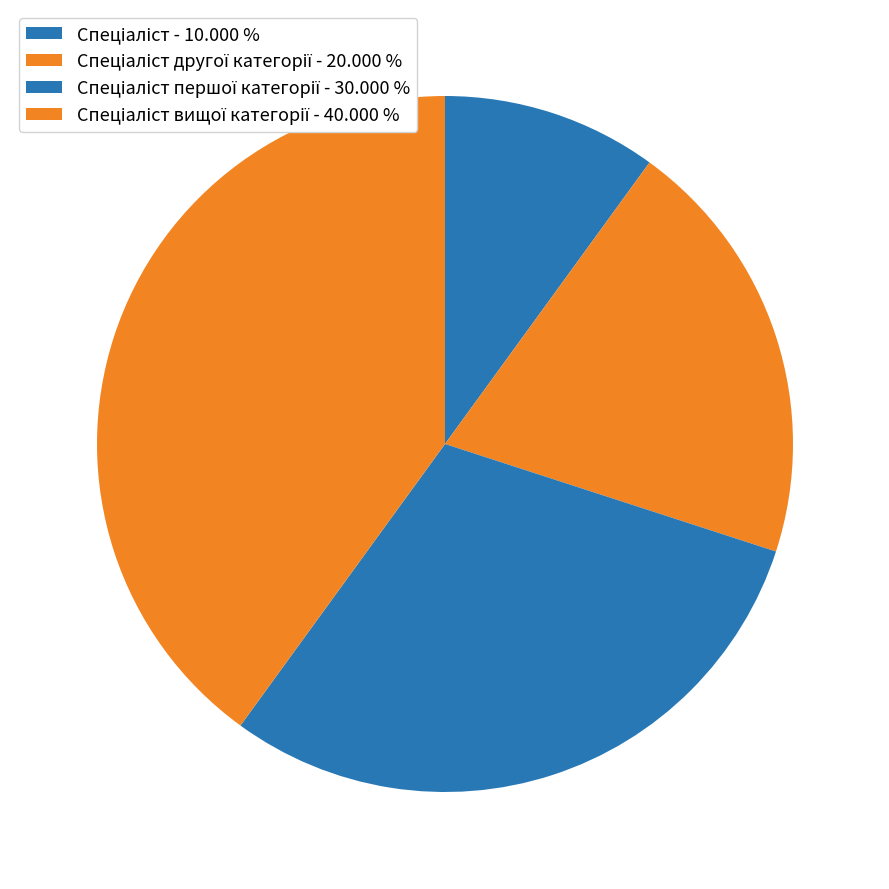

To the nearest percent, what is the average slice percentage?

25%